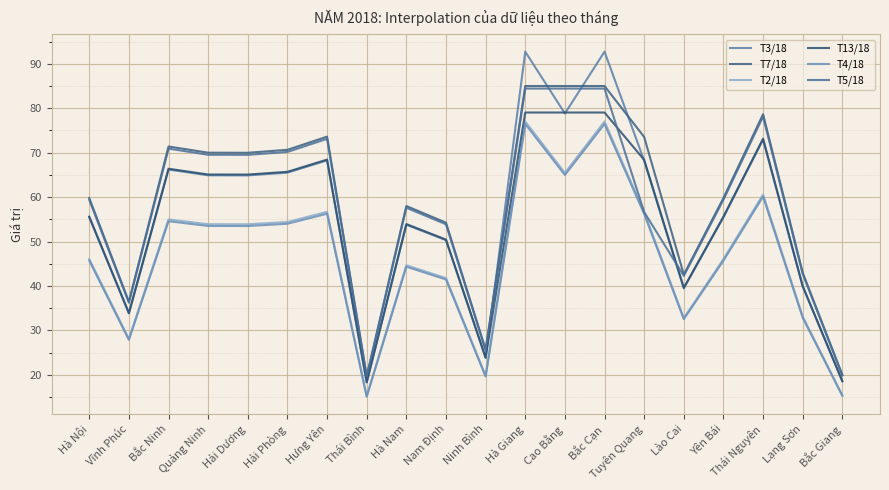

What is the difference between the T4/18 values at Yên Bái and Quảng Ninh?

7.8